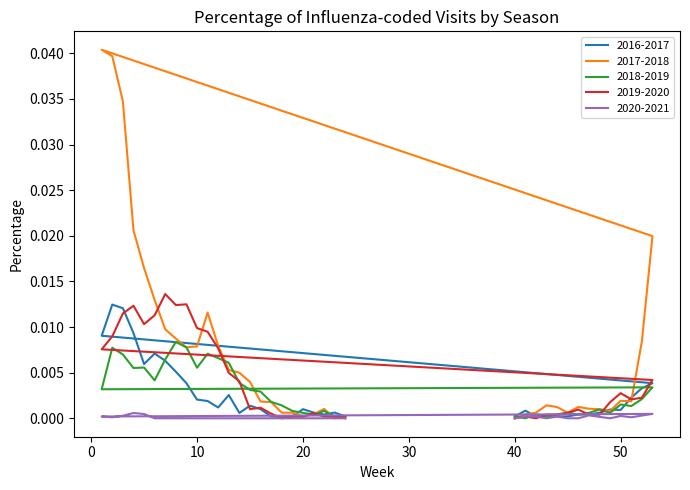

How many data points in 2020-2021 are above 0?

14